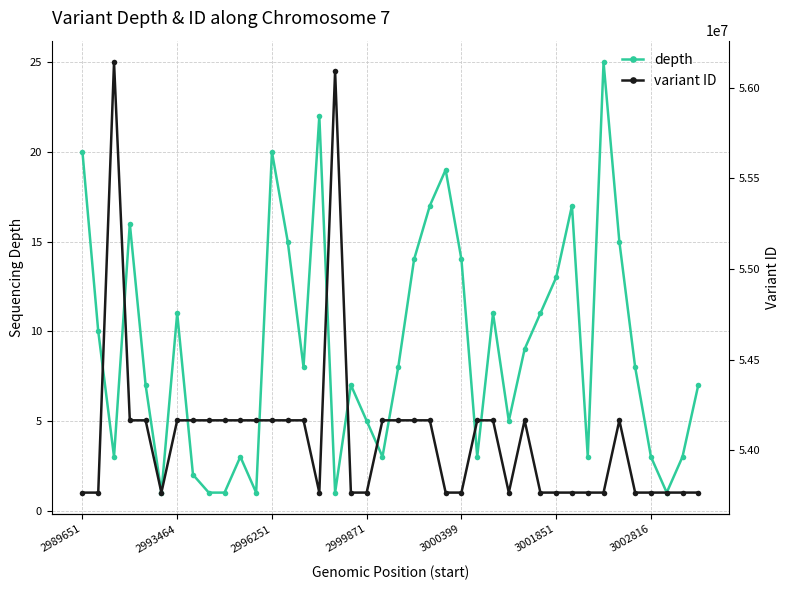

Read the variant ID value at 32, to the nearest 100.

53767600